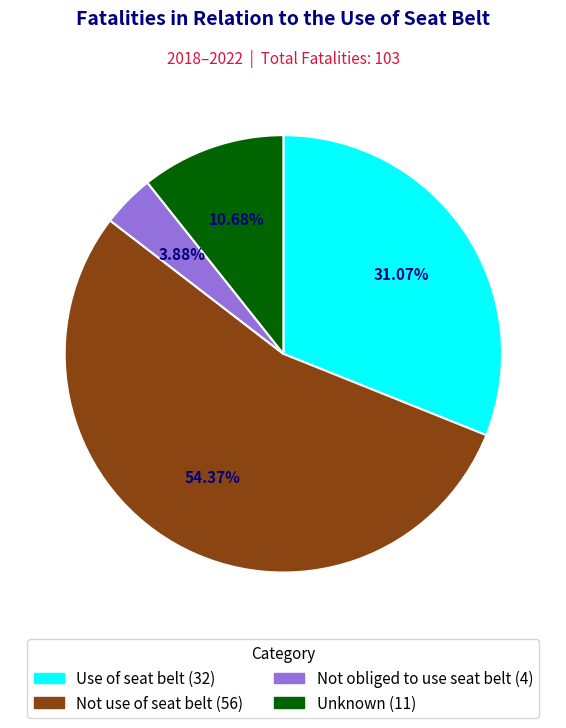

True or false: Not obliged to use seat belt accounts for 4% of the total.

True